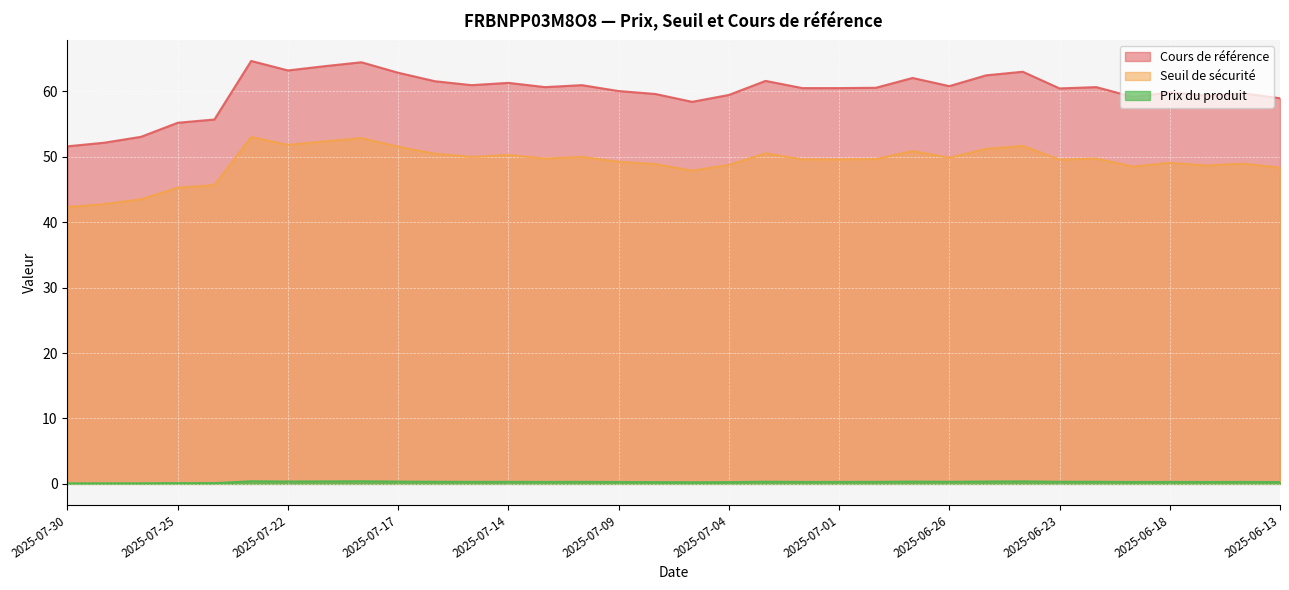

At which category does Cours de référence reach its first local peak?

2025-07-23